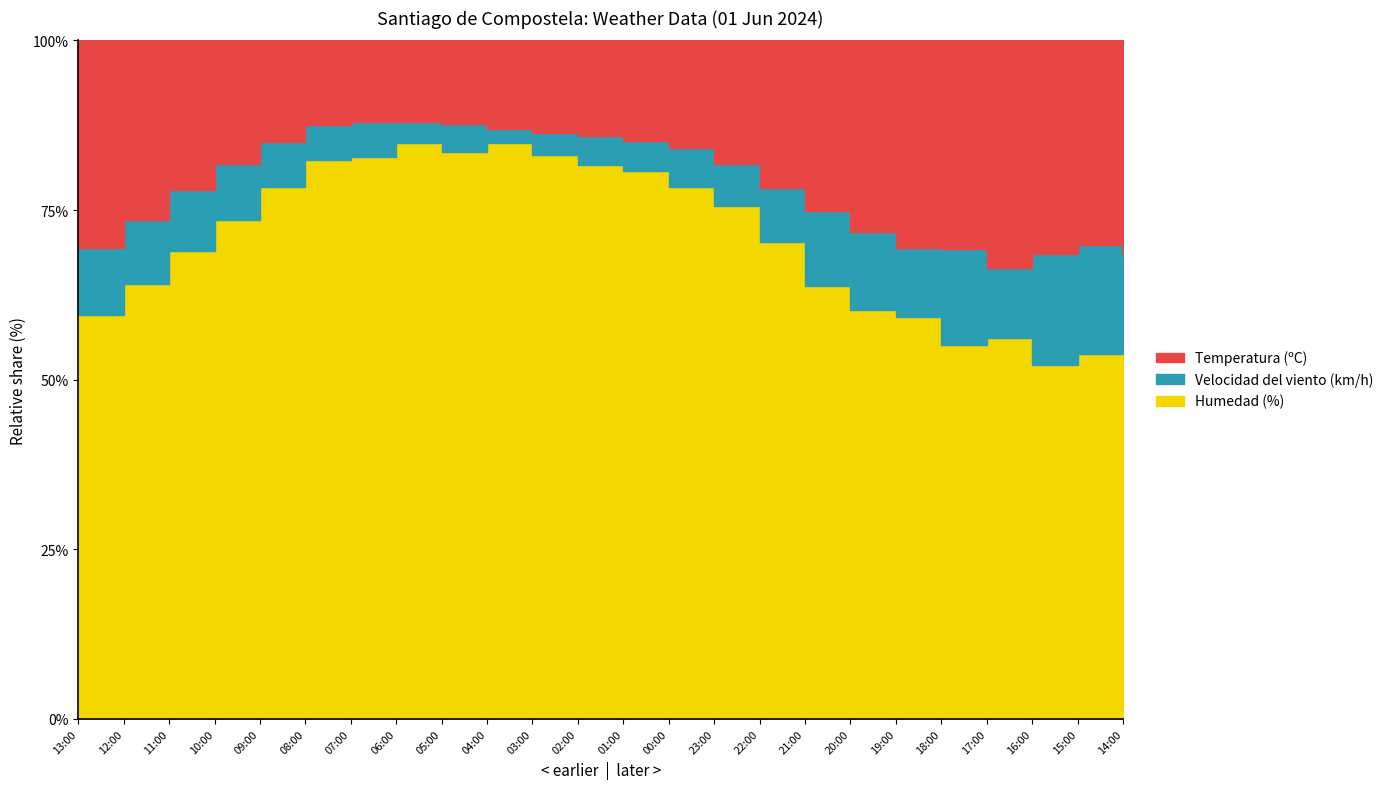

Where is the first local maximum for Humedad (%)?

06:00